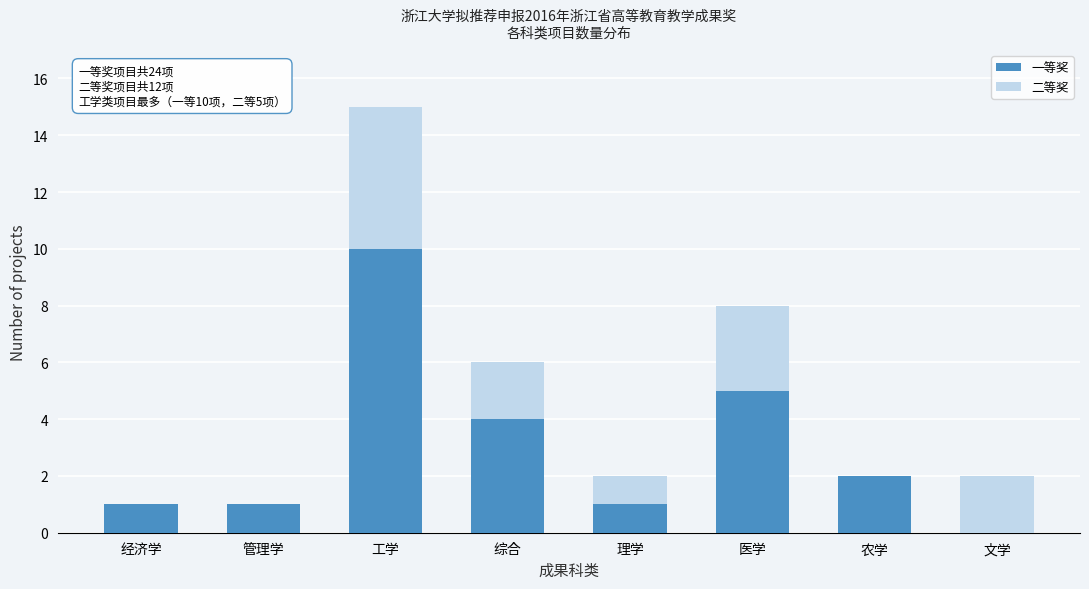

Reading left to right, transcribe the values for 一等奖.

经济学=1	管理学=1	工学=10	综合=4	理学=1	医学=5	农学=2	文学=0